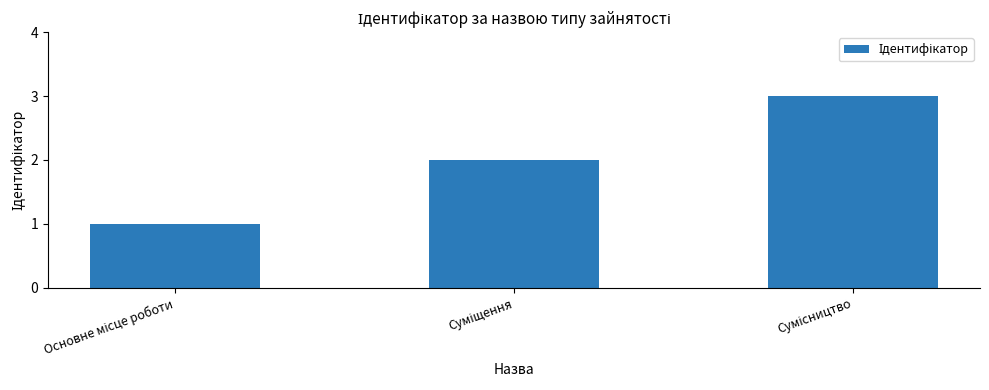

Does the chart contain any negative values?

No